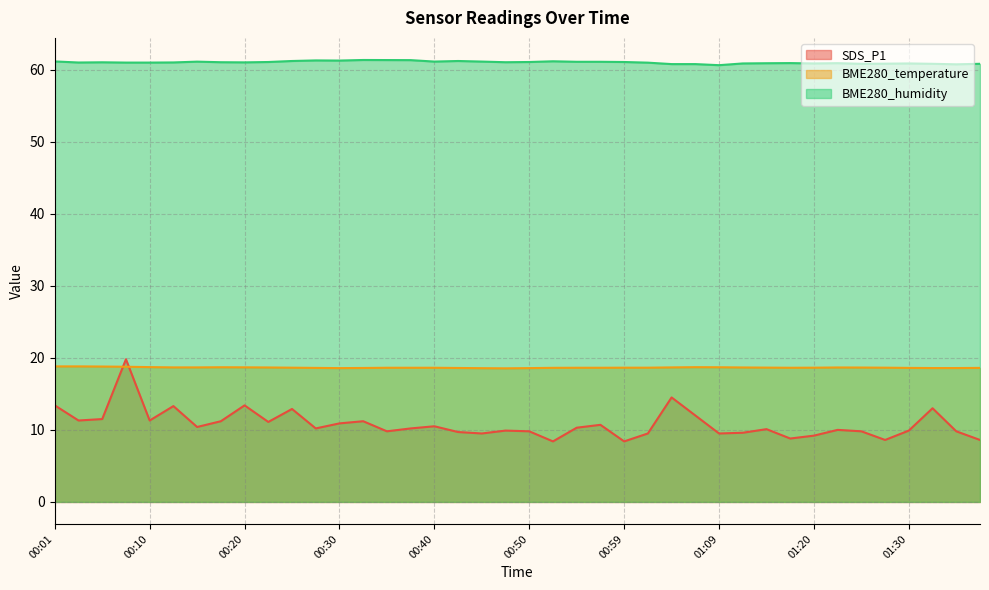

The value of SDS_P1 at 01:09 is 9.5. True or false?

True